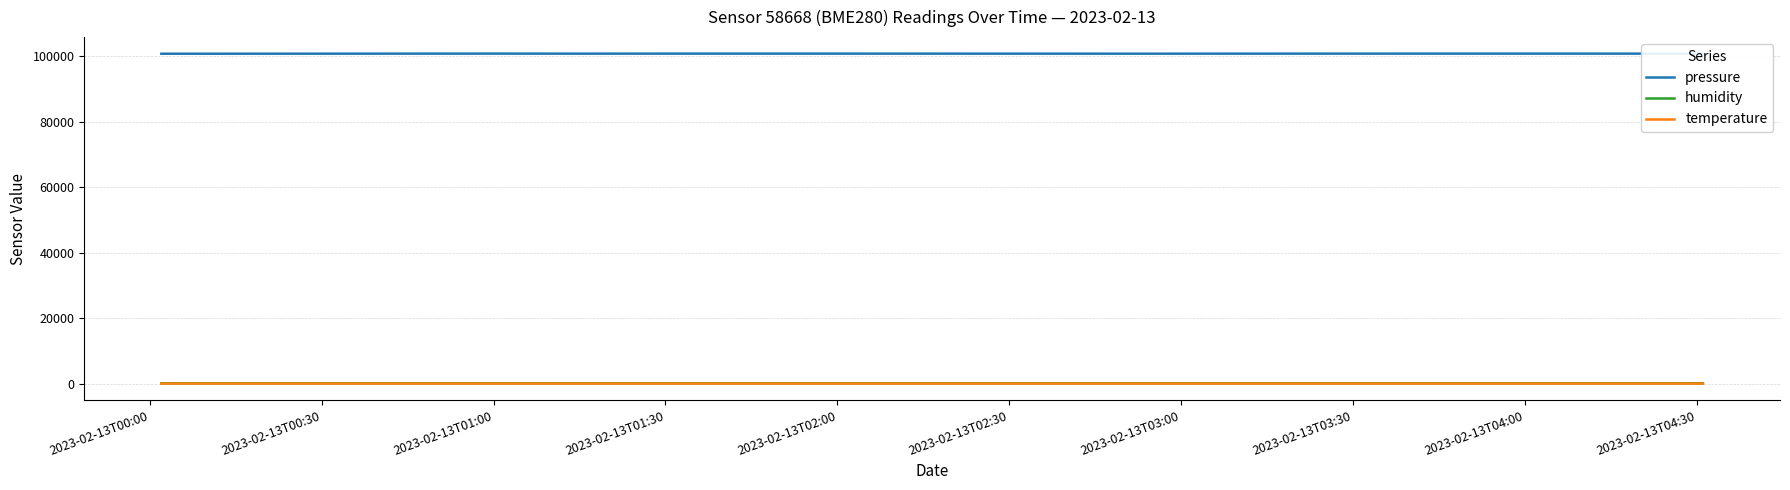

Which series has the largest total across all categories?

pressure